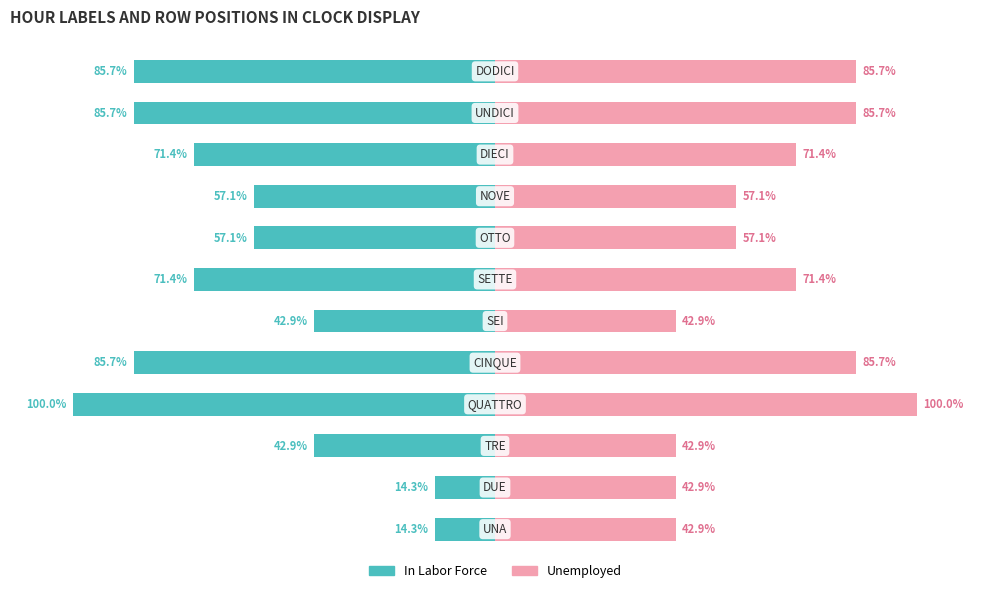

Reading right to left, what are all the values shown in this chart?

In Labor Force: 11=-85.7	10=-85.7	9=-71.4	8=-57.1	7=-57.1	6=-71.4	5=-42.9	4=-85.7	3=-100.0	2=-42.9	1=-14.3	0=-14.3
Unemployed: 11=85.7	10=85.7	9=71.4	8=57.1	7=57.1	6=71.4	5=42.9	4=85.7	3=100.0	2=42.9	1=42.9	0=42.9